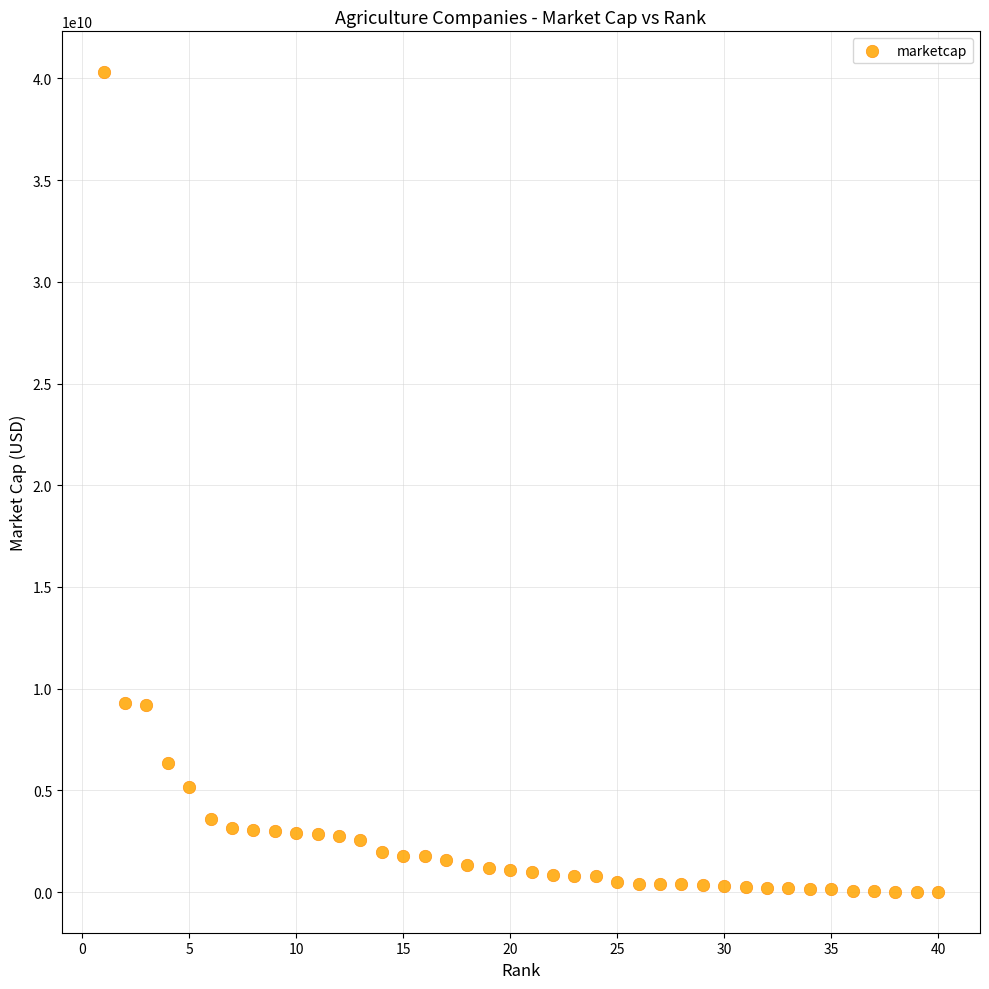

What is the range of Y values (max minus min)?

40288417806